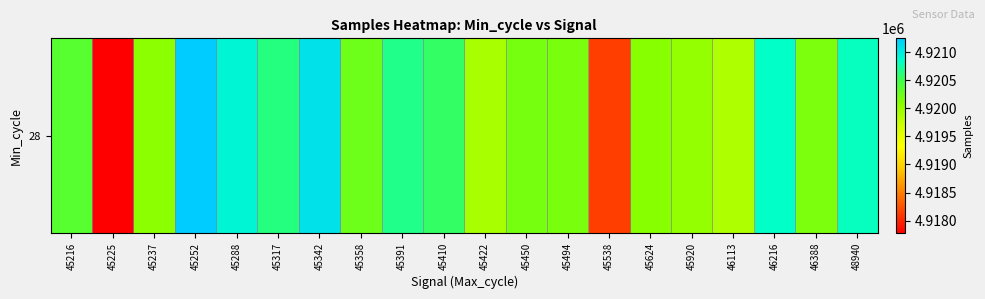

At which label is the value closest to 4919513?

46113